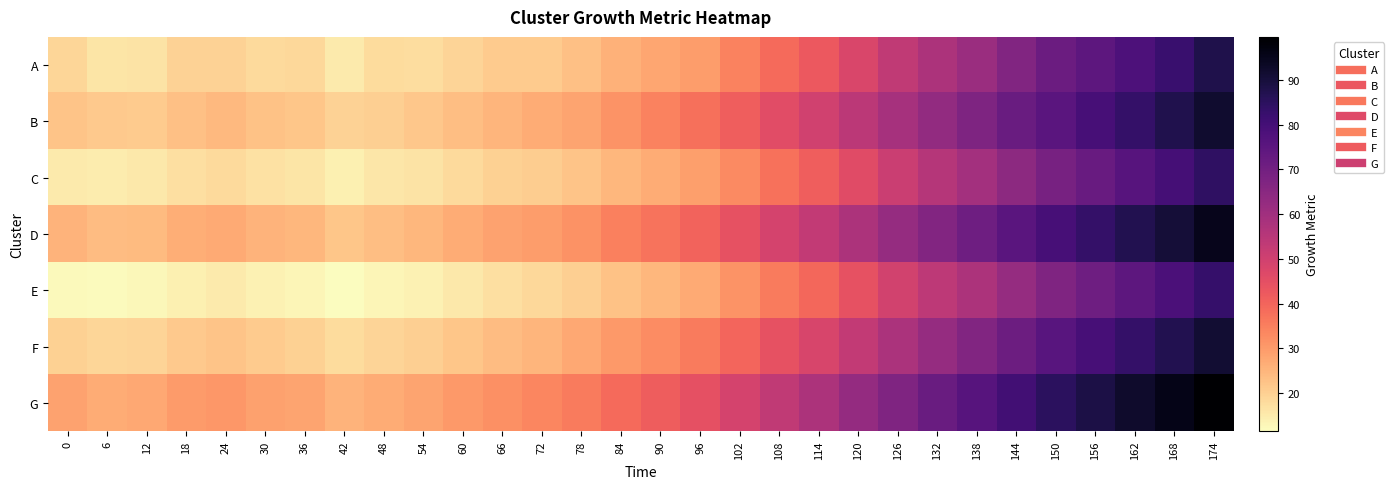

Which series has the widest spread of values?

G